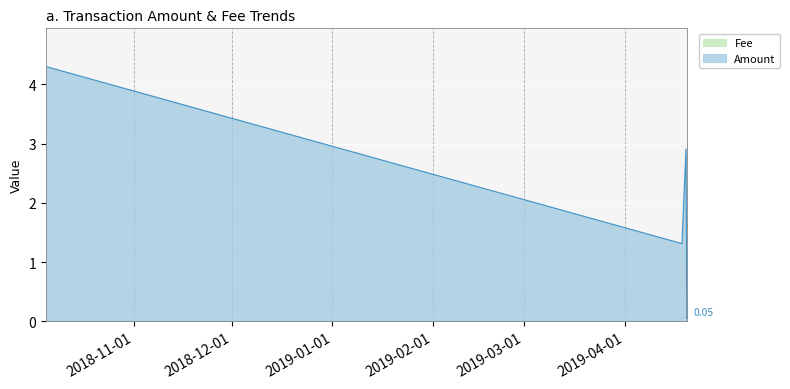

At which category does the chart reach its peak across all series?

2018-10-04 19:33:14